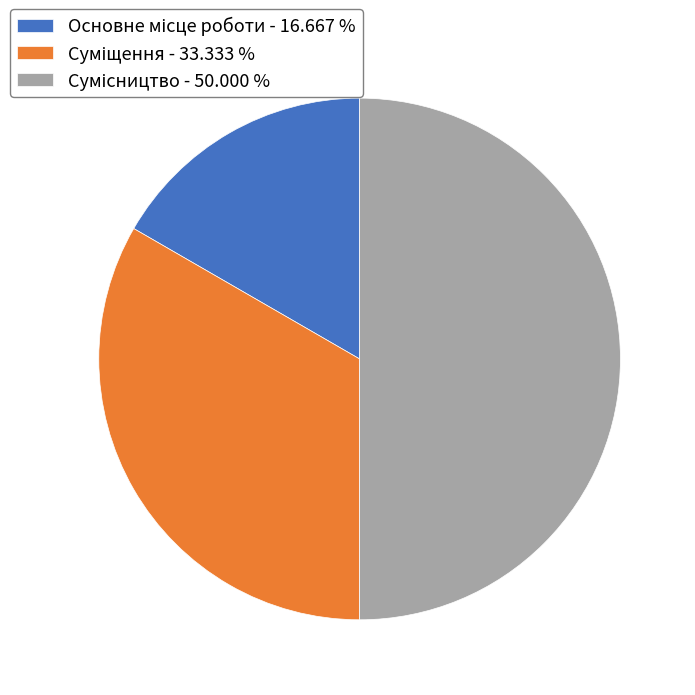

Which slice is the largest?

Сумісництво